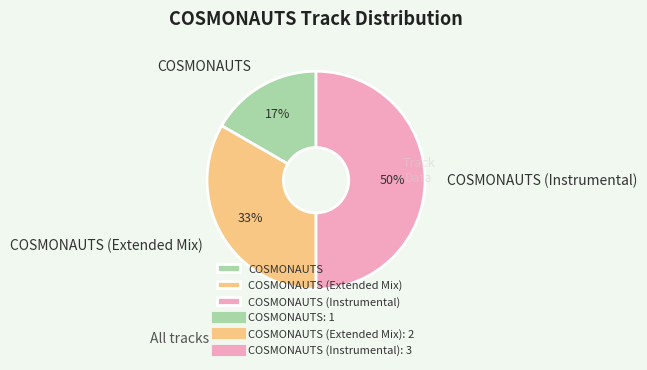

To the nearest percent, what is the difference between the COSMONAUTS (Instrumental) and COSMONAUTS slice percentages?

33%